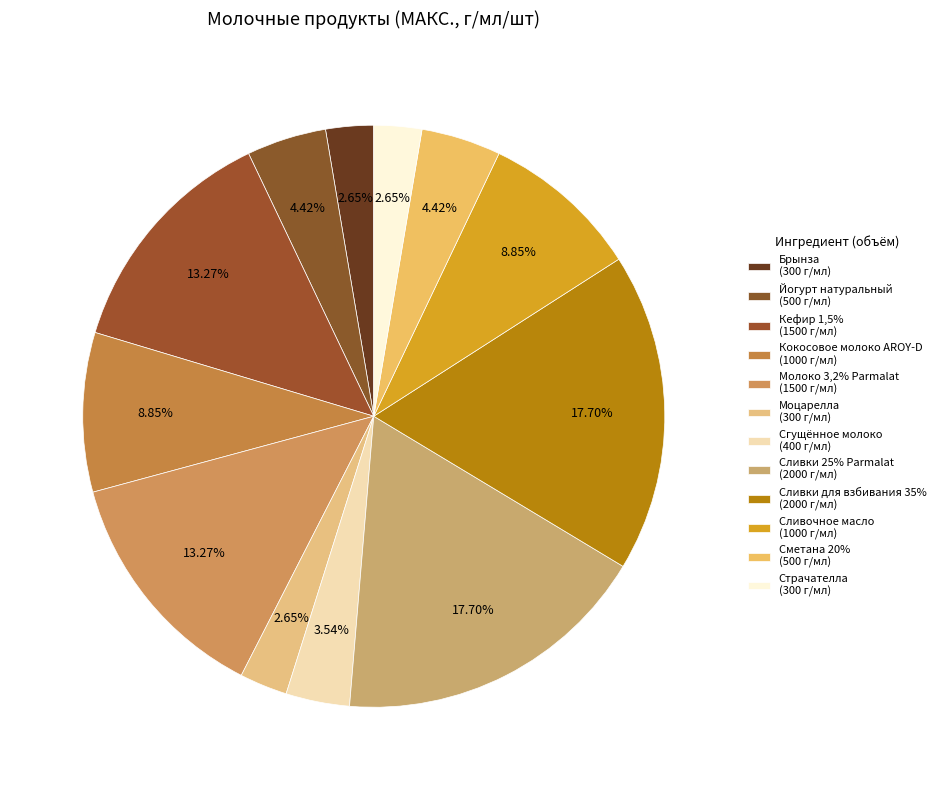

What portion of the pie excludes Сметана 20%?

95.6%